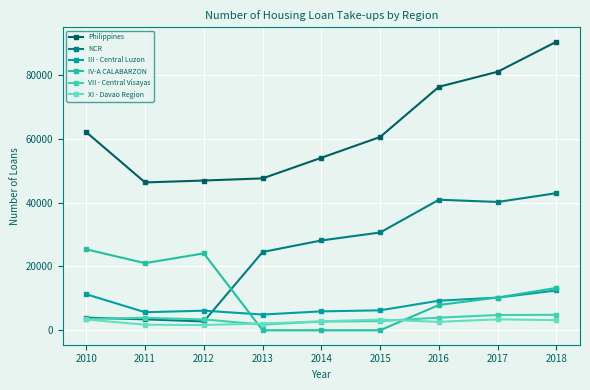

How many lines are shown in the chart?

6